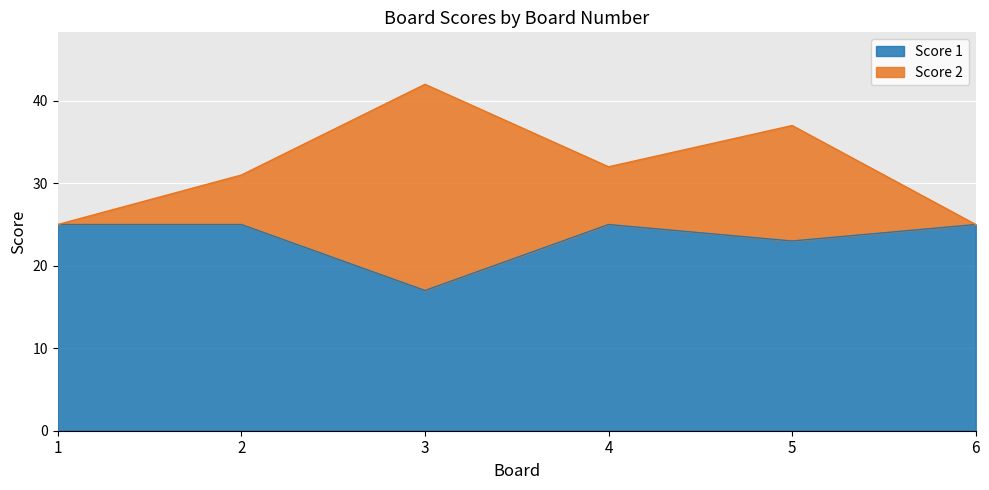

Which series has the largest total across all categories?

Score 2